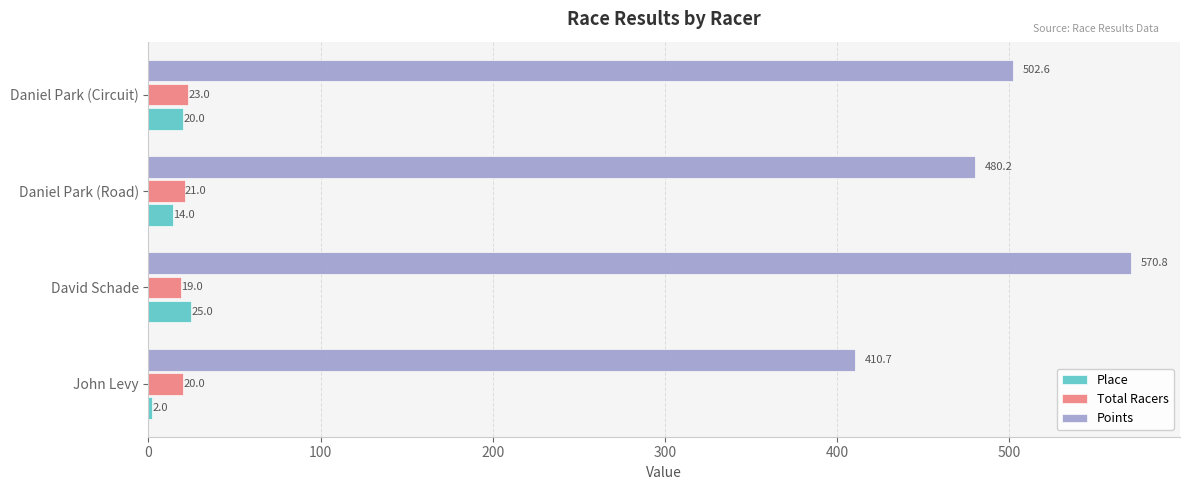

At which label does Total Racers reach its peak?

Daniel Park (Circuit)